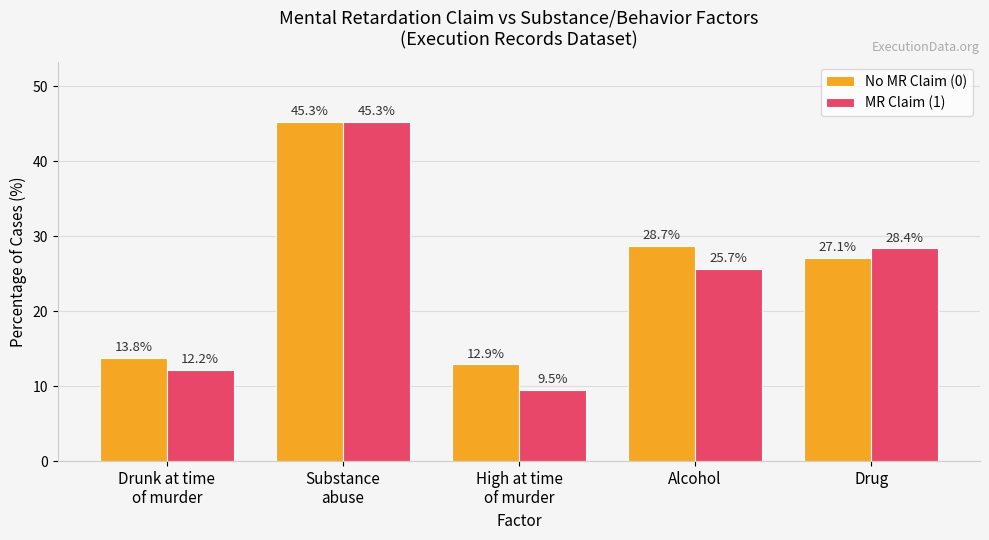

What is the difference between the second highest and minimum values in the MR Claim (1) series?

18.9